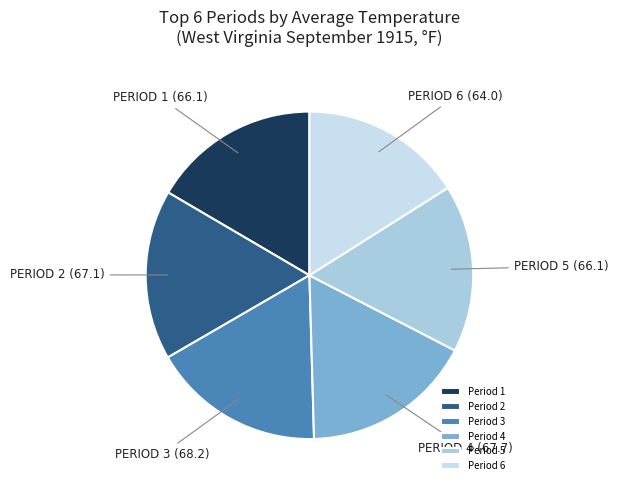

Which category has the smallest portion of the pie?

Period 6